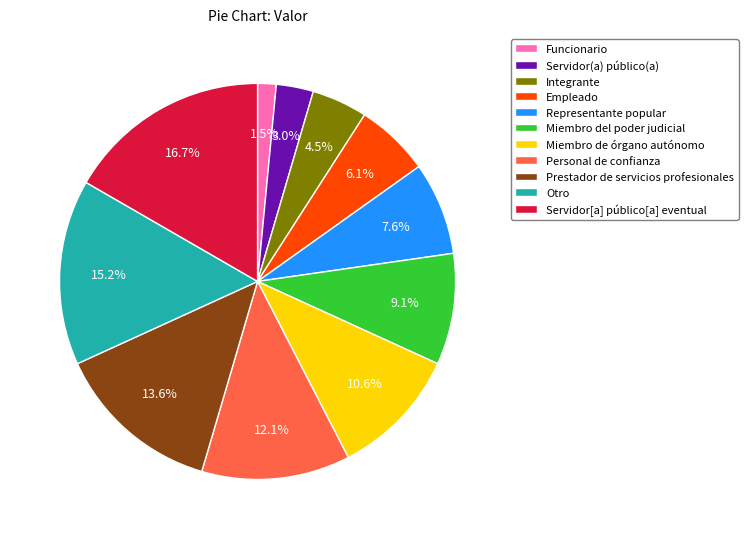

Is Miembro de órgano autónomo the majority of the pie?

No